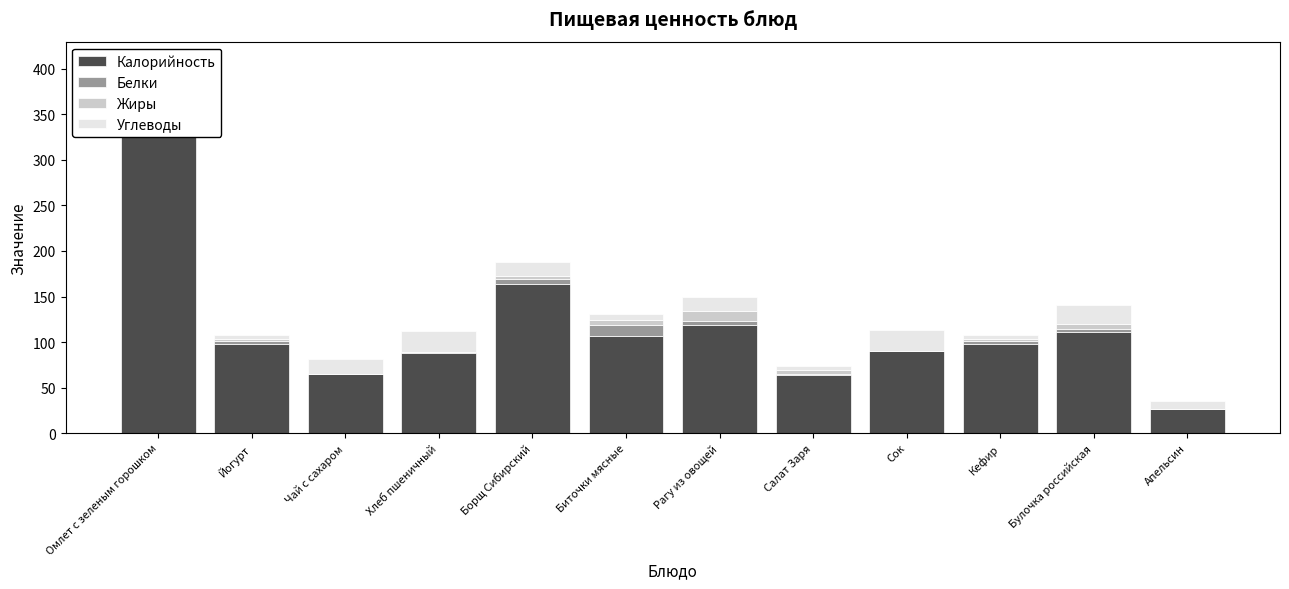

Is the value of Углеводы at Борщ Сибирский greater than the value of Белки at Рагу из овощей?

Yes